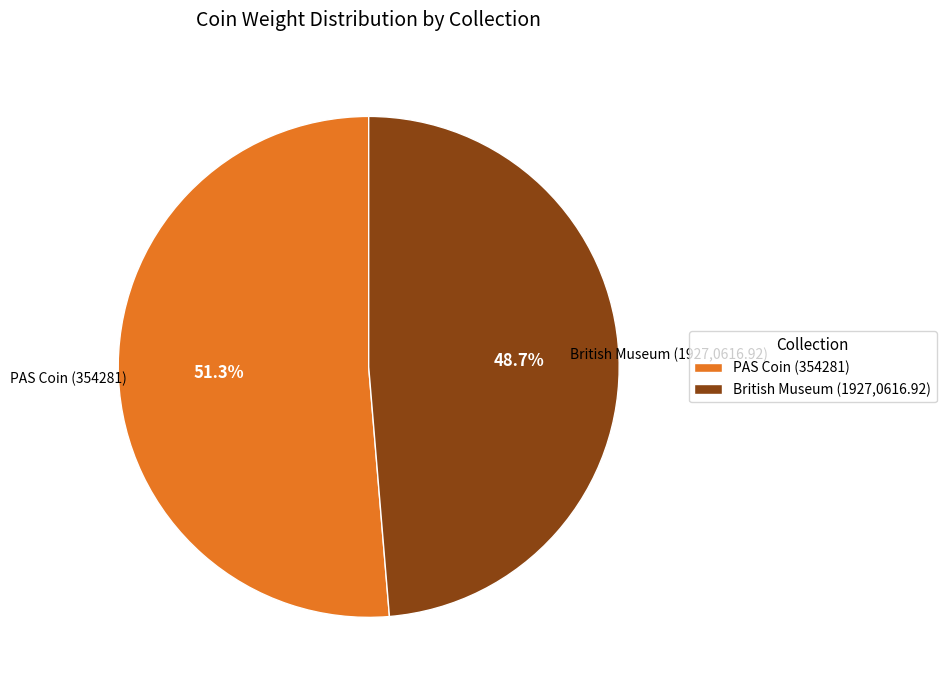

Approximately how many times larger is the value at PAS Coin (354281) compared to British Museum (1927,0616.92)?

1.1